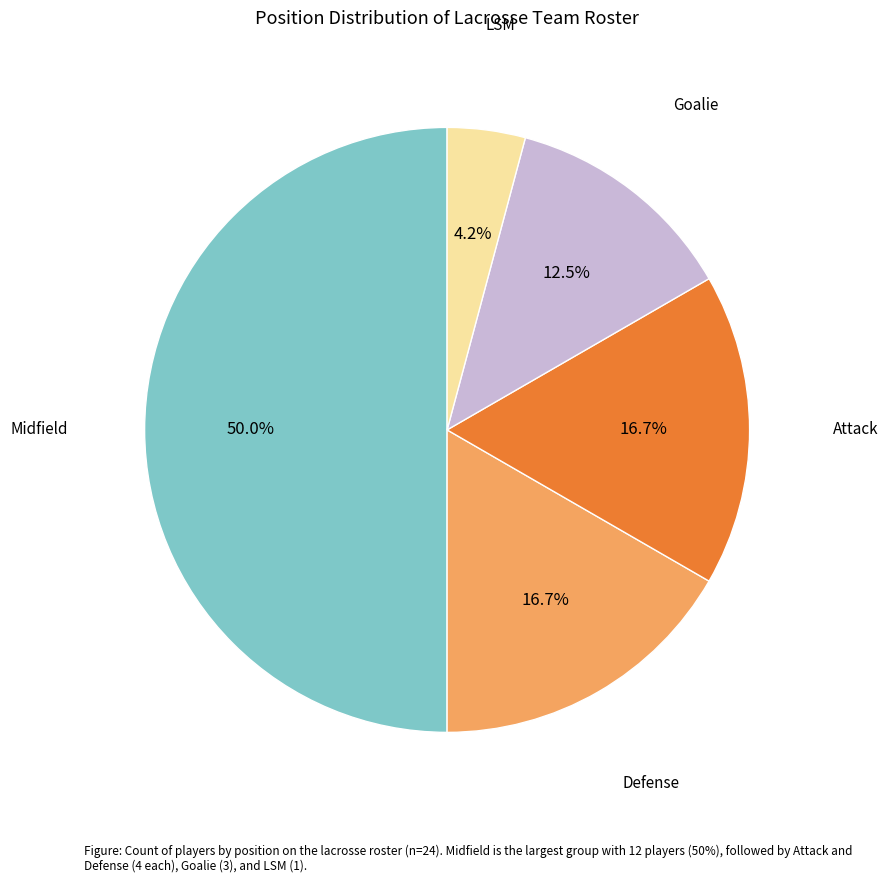

Combined, do Goalie and Midfield account for over 50%?

Yes